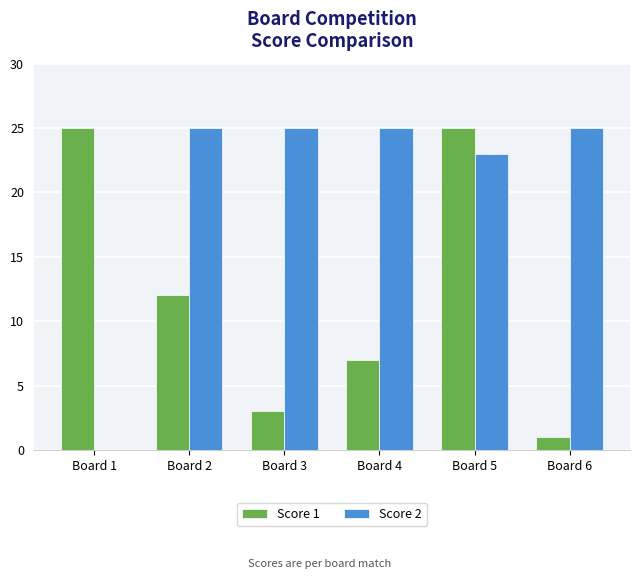

What is the spread (max minus min) of values at Board 1?

25